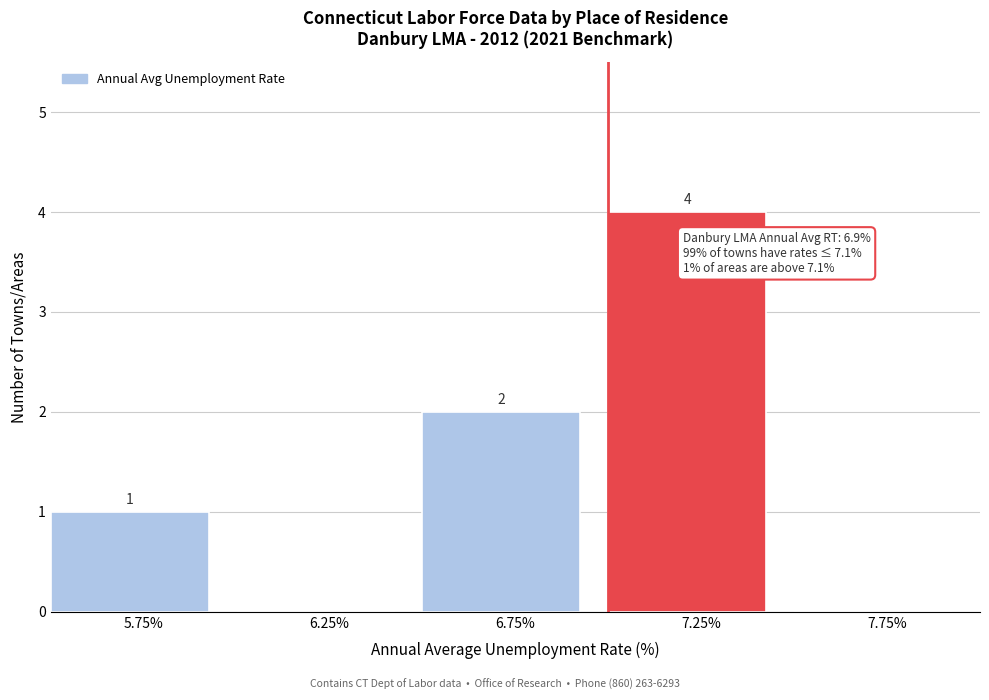

Which range on the x-axis has the tallest bar?

7.0 to 7.5